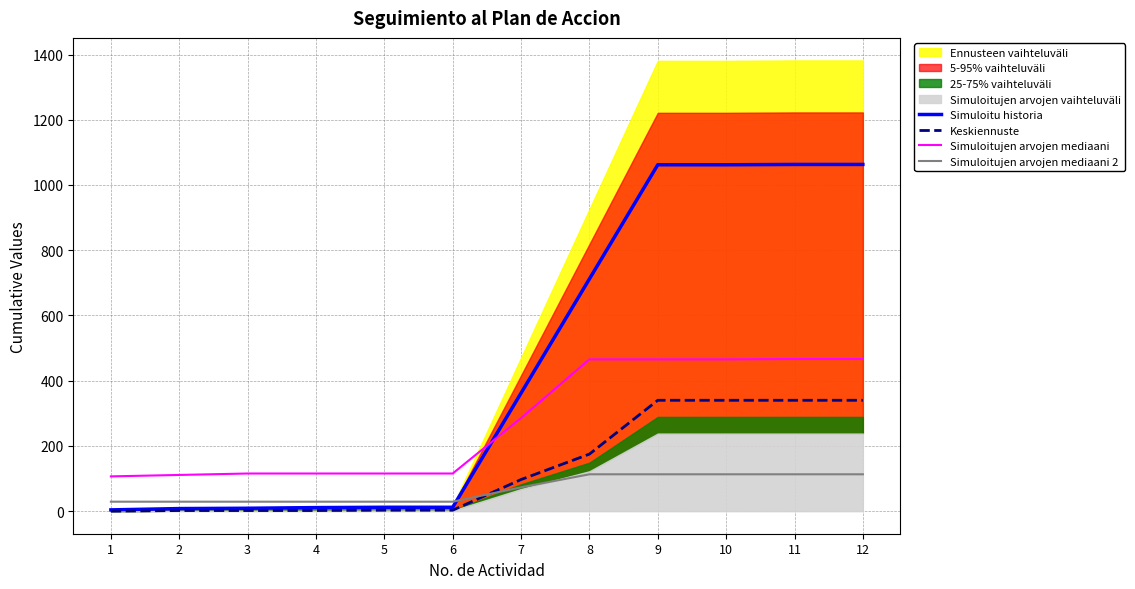

How many times do Keskiennuste and Simuloitujen arvojen mediaani 2 cross each other?

1